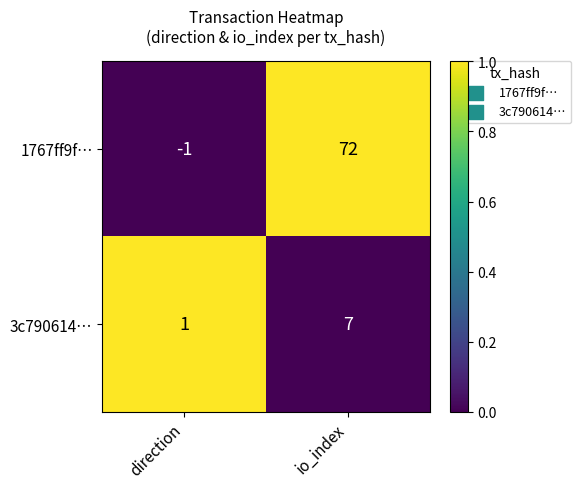

What is the average value of the 3c790614… series?

4